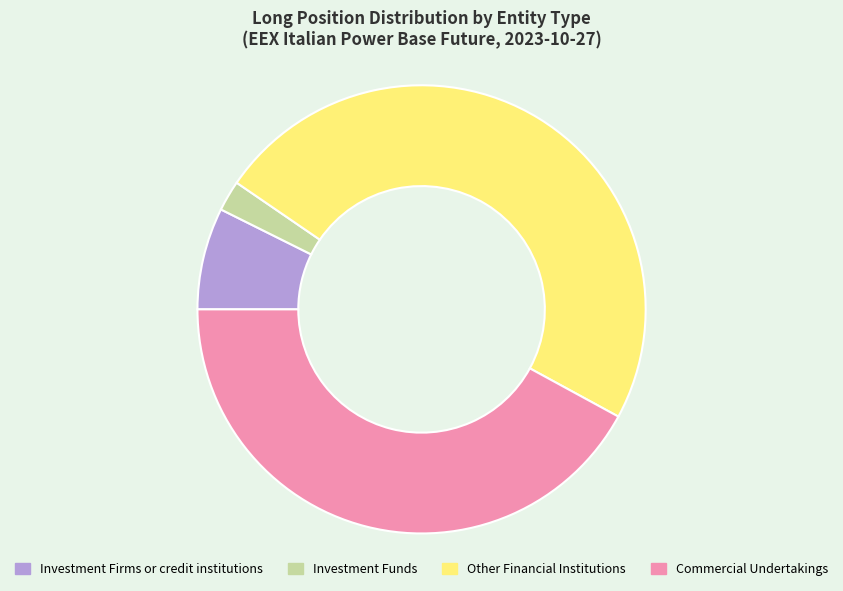

Rank the categories by value from lowest to highest.

Investment Funds, Investment Firms or credit institutions, Commercial Undertakings, Other Financial Institutions